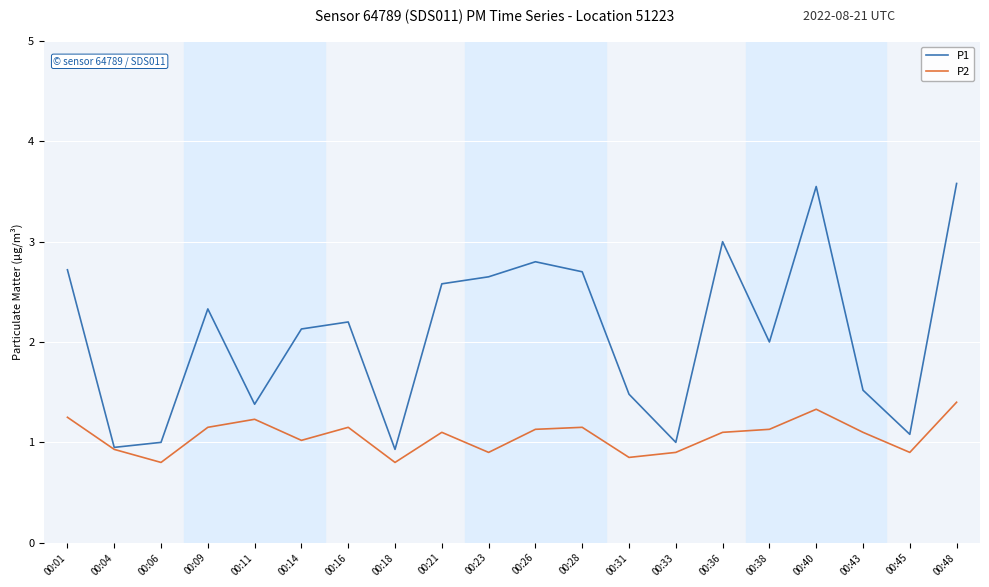

In P1, how many points are higher than both neighbors (excluding endpoints)?

5